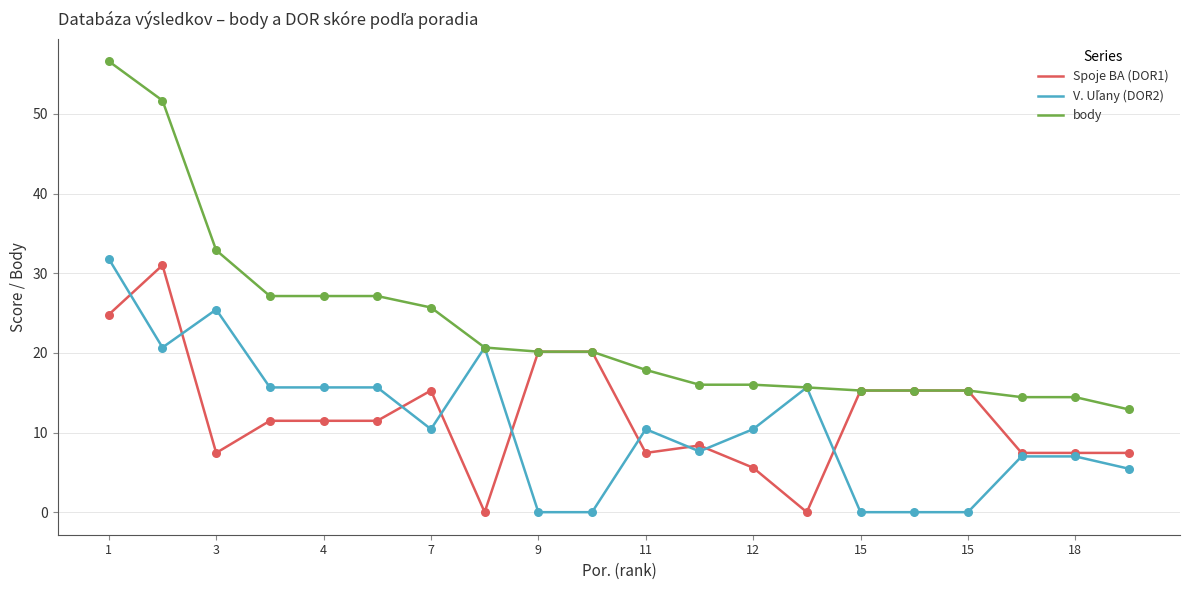

Which series has the largest total across all categories?

body